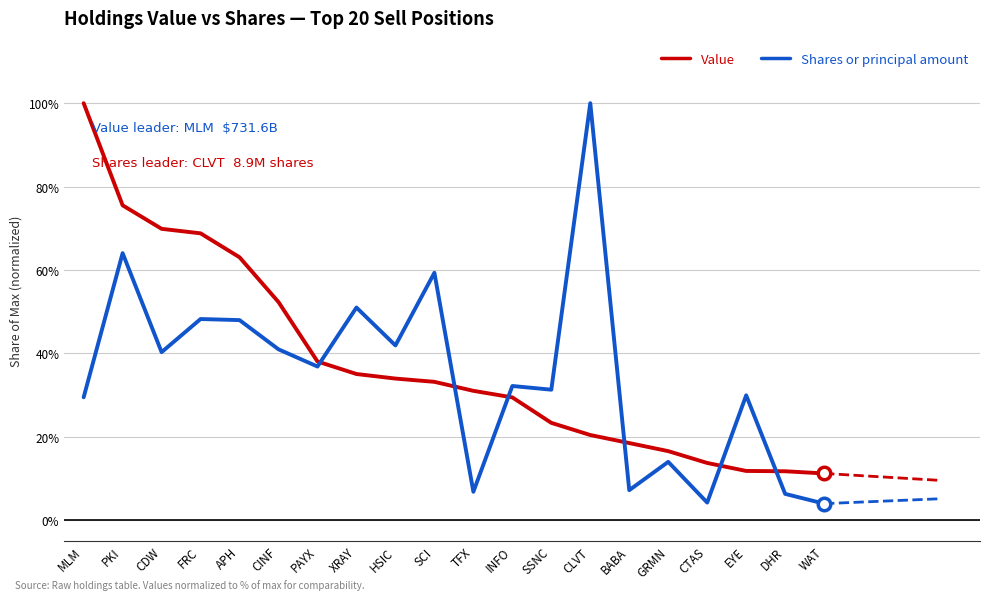

Between XRAY and HSIC, which series saw the biggest shift?

Shares or principal amount